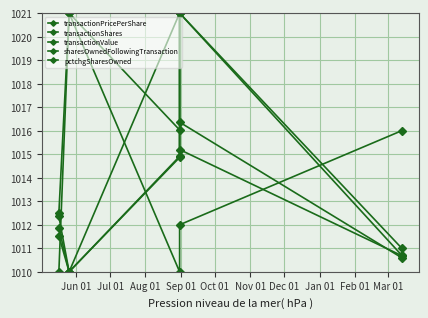

The transactionShares series shows 453.3 at Jun 01. True or false?

False